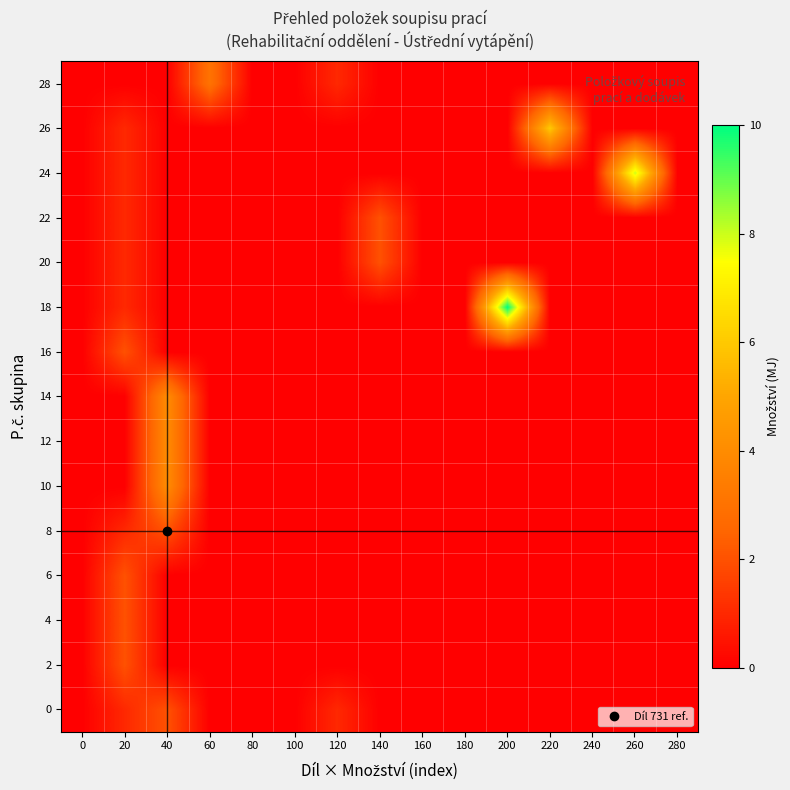

Reading right to left, what are all the values shown in this chart?

0: 280=0	260=0	240=0	220=0	200=0	180=0	160=0	140=0	120=1	100=0	80=0	60=0	40=2	20=1	0=0
2: 280=0	260=0	240=0	220=0	200=0	180=0	160=0	140=0	120=0	100=0	80=0	60=0	40=0	20=2	0=0
4: 280=0	260=0	240=0	220=0	200=0	180=0	160=0	140=0	120=0	100=0	80=0	60=0	40=0	20=2	0=0
6: 280=0	260=0	240=0	220=0	200=0	180=0	160=0	140=0	120=0	100=0	80=0	60=0	40=0	20=2	0=0
8: 280=0	260=0	240=0	220=0	200=0	180=0	160=0	140=0	120=0	100=0	80=0	60=0	40=2	20=1	0=0
10: 280=0	260=0	240=0	220=0	200=0	180=0	160=0	140=0	120=0	100=0	80=0	60=0	40=4	20=0	0=0
12: 280=0	260=0	240=0	220=0	200=0	180=0	160=0	140=0	120=0	100=0	80=0	60=0	40=4	20=0	0=0
14: 280=0	260=0	240=0	220=0	200=0	180=0	160=0	140=0	120=0	100=0	80=0	60=0	40=4	20=0	0=0
16: 280=0	260=0	240=0	220=0	200=0	180=0	160=0	140=0	120=0	100=0	80=0	60=0	40=0	20=2	0=0
18: 280=0	260=0	240=0	220=0	200=10	180=0	160=0	140=0	120=0	100=0	80=0	60=0	40=0	20=1	0=0
20: 280=0	260=0	240=0	220=0	200=0	180=0	160=0	140=2	120=0	100=0	80=0	60=0	40=0	20=1	0=0
22: 280=0	260=0	240=0	220=0	200=0	180=0	160=0	140=2	120=0	100=0	80=0	60=0	40=0	20=1	0=0
24: 280=0	260=8	240=0	220=0	200=0	180=0	160=0	140=0	120=0	100=0	80=0	60=0	40=0	20=1	0=0
26: 280=0	260=0	240=0	220=6	200=0	180=0	160=0	140=0	120=0	100=0	80=0	60=0	40=0	20=1	0=0
28: 280=0	260=0	240=0	220=0	200=0	180=0	160=0	140=0	120=1	100=0	80=0	60=3	40=0	20=0	0=0